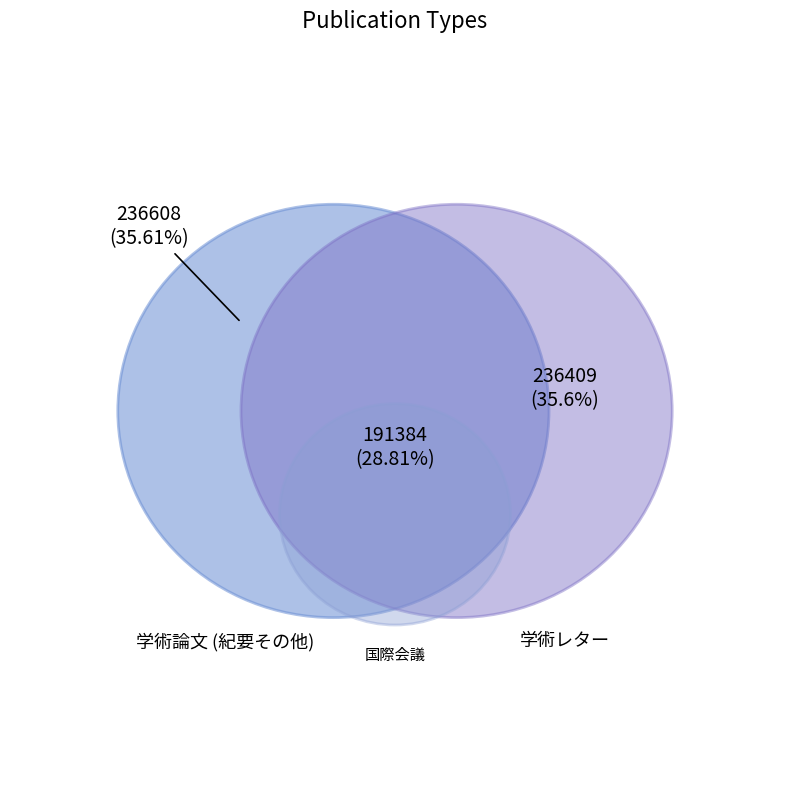

Combined, do 学術レター and 国際会議 account for over 50%?

Yes